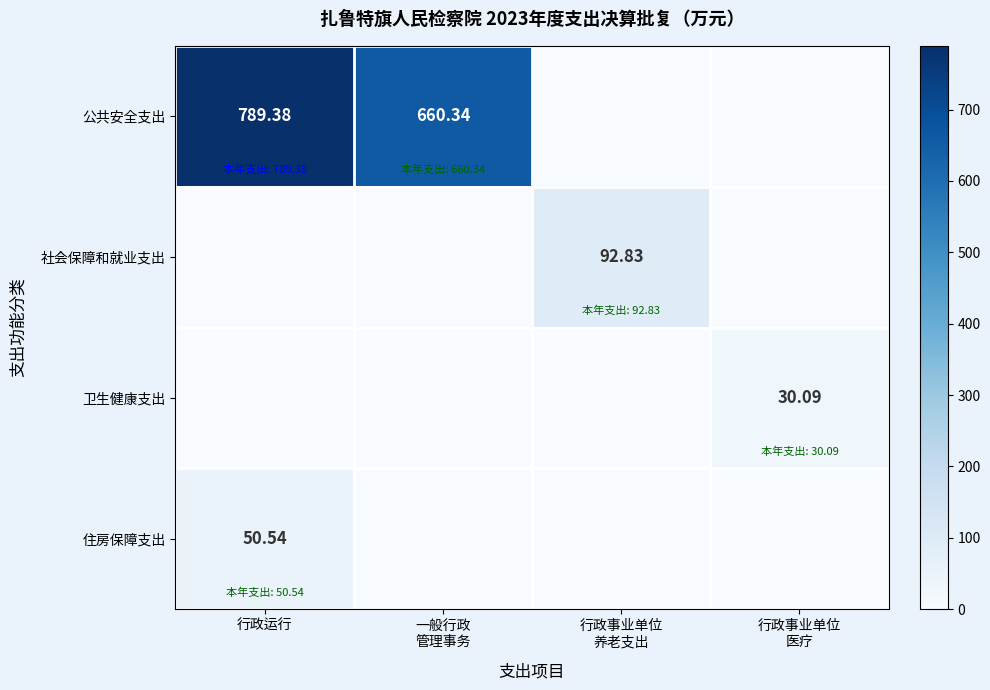

Which series changed the most between 行政事业单位 养老支出 and 行政事业单位 医疗?

社会保障和就业支出